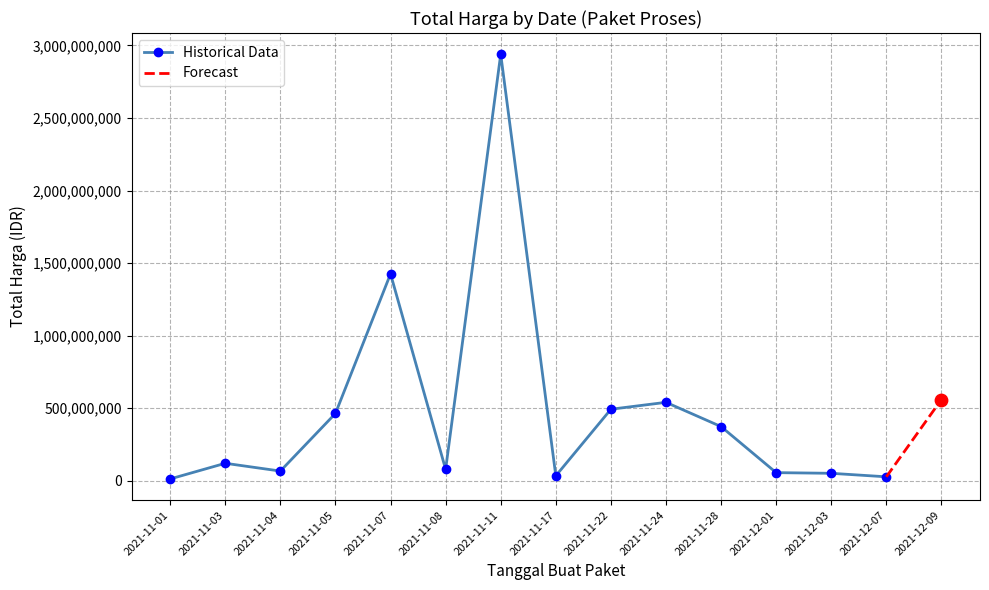

What is the change in value from 2021-11-28 to 2021-12-09?

+186567000